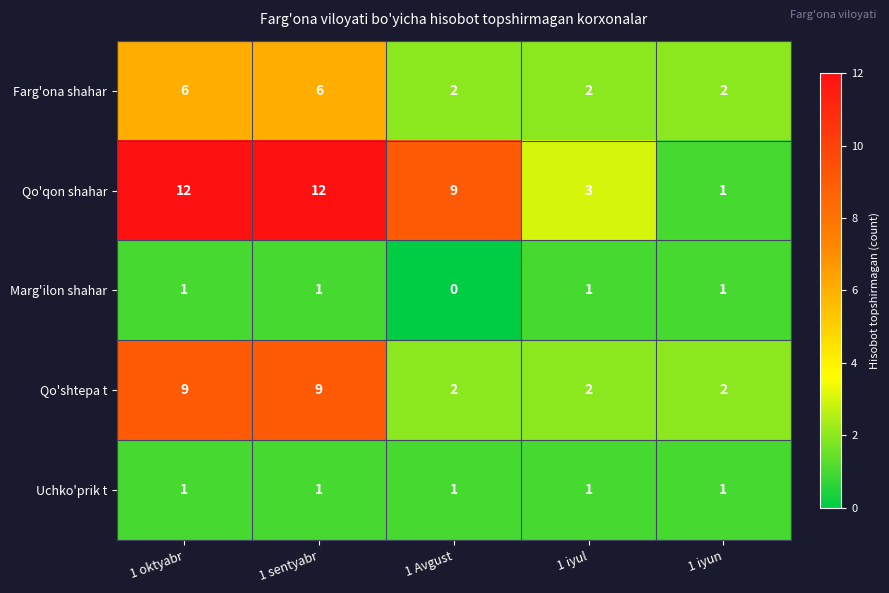

Which category has the lowest value across all series?

1 Avgust